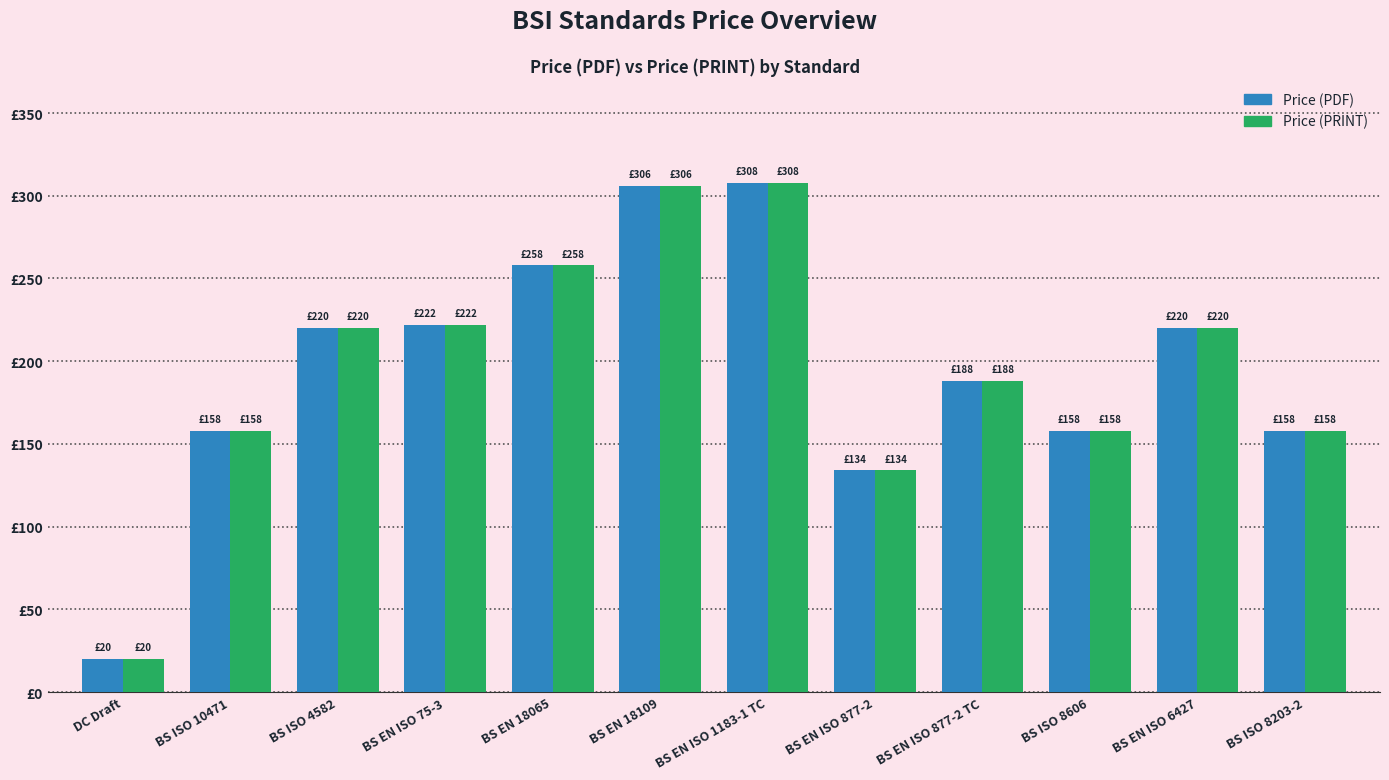

What is the label of the 1st bar from the right?

BS ISO 8203-2